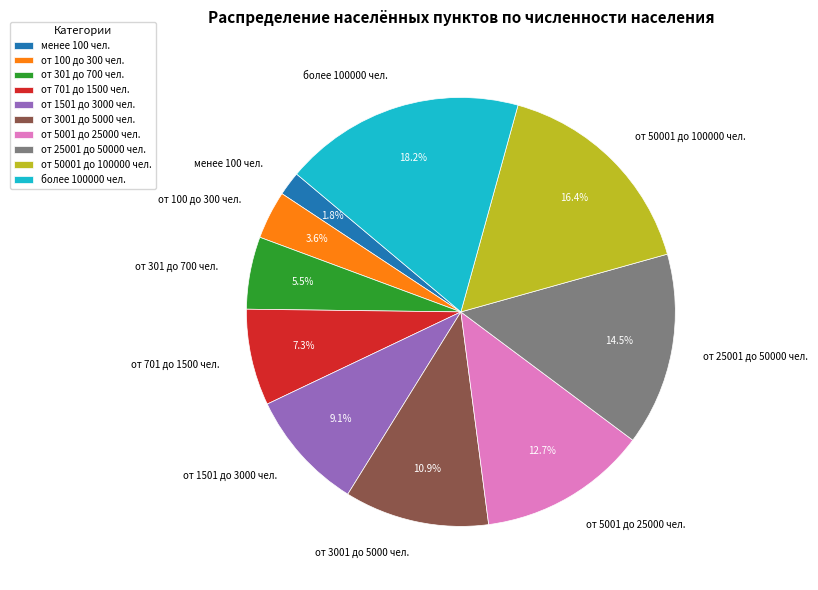

What is the total percentage of менее 100 чел. and от 1501 до 3000 чел.?

10.9%